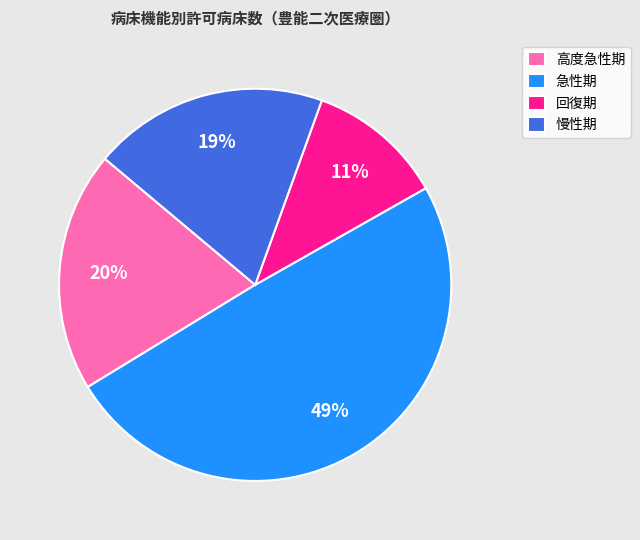

Do 慢性期 and 回復期 together represent more than half of the pie?

No